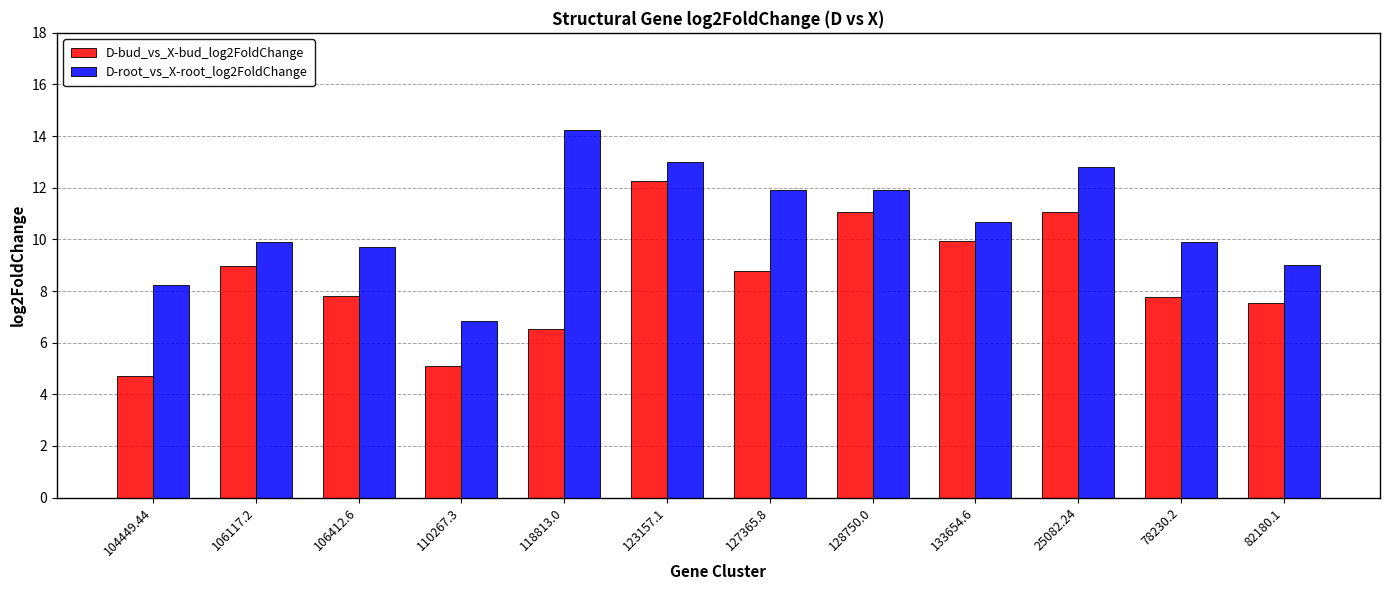

At which category is the sum across all series the highest?

123157.1